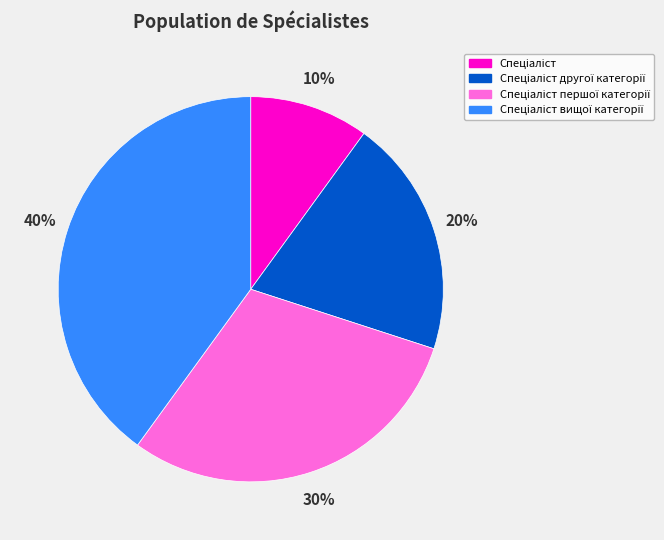

Does any single category account for the majority?

No